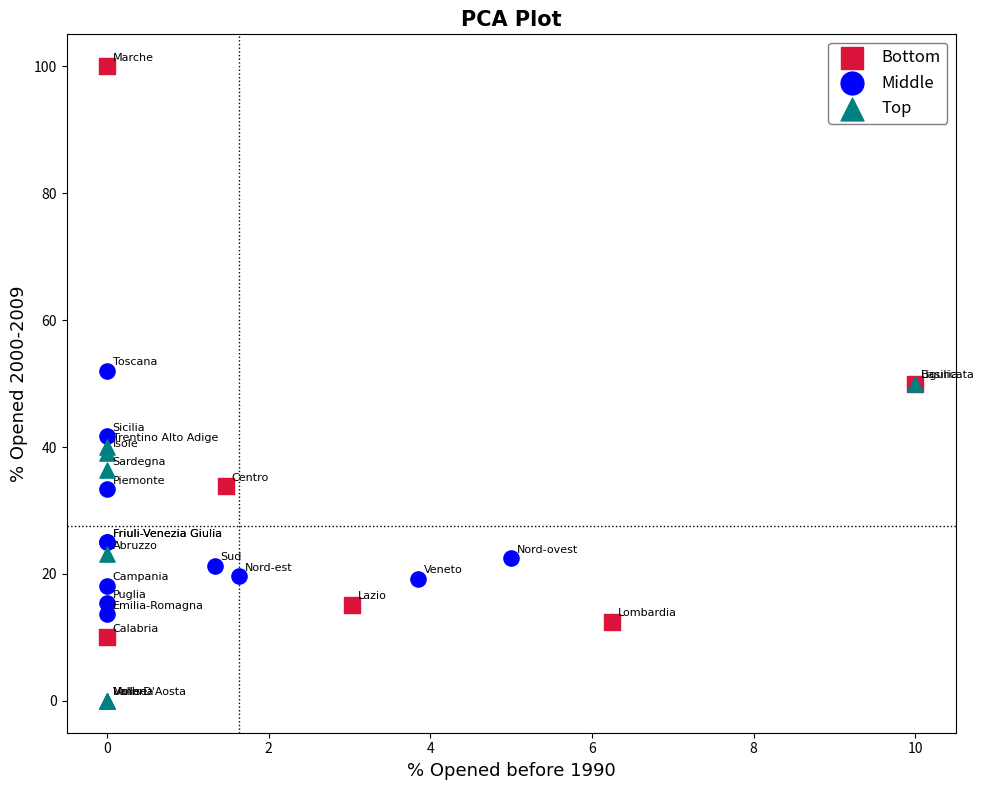

Which series reaches the minimum Y coordinate?

Top